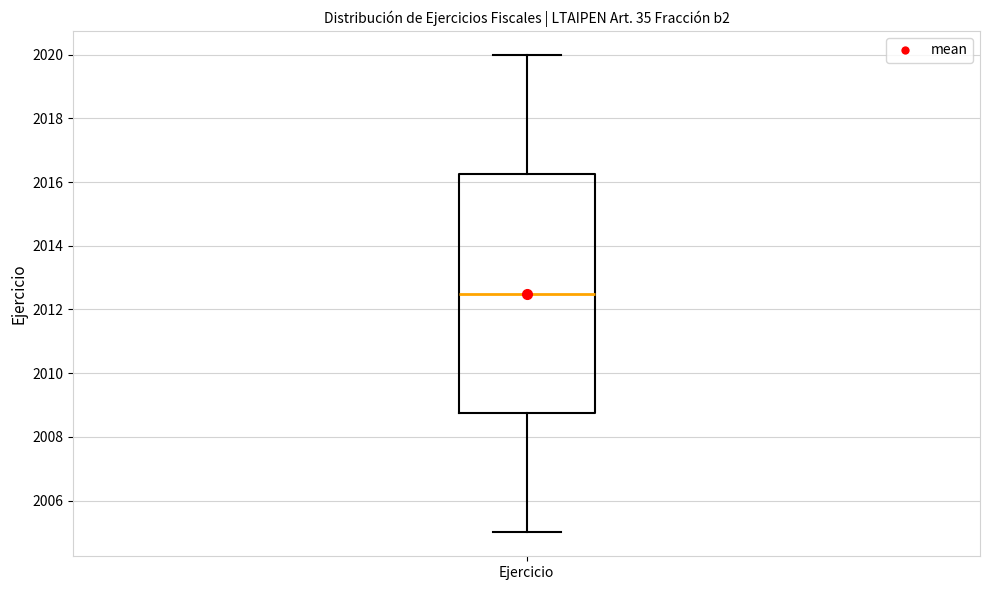

Where does the lower whisker of the box for Ejercicio end on the y-axis? The values are not printed on the chart, so give them approximately, as read against the axis.

2005.0